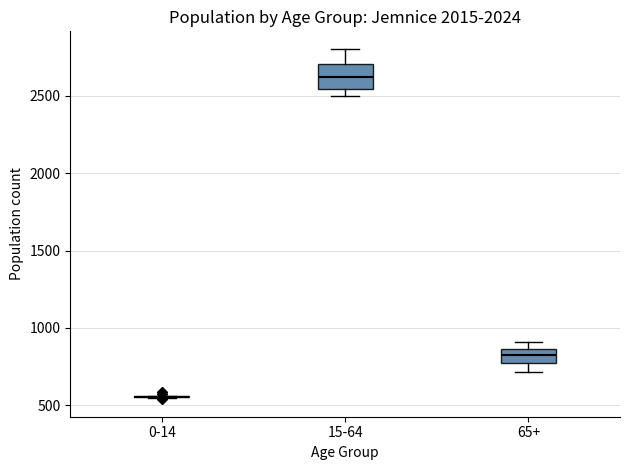

Comparing the boxes themselves (not the whiskers), which one is the tallest?

15-64